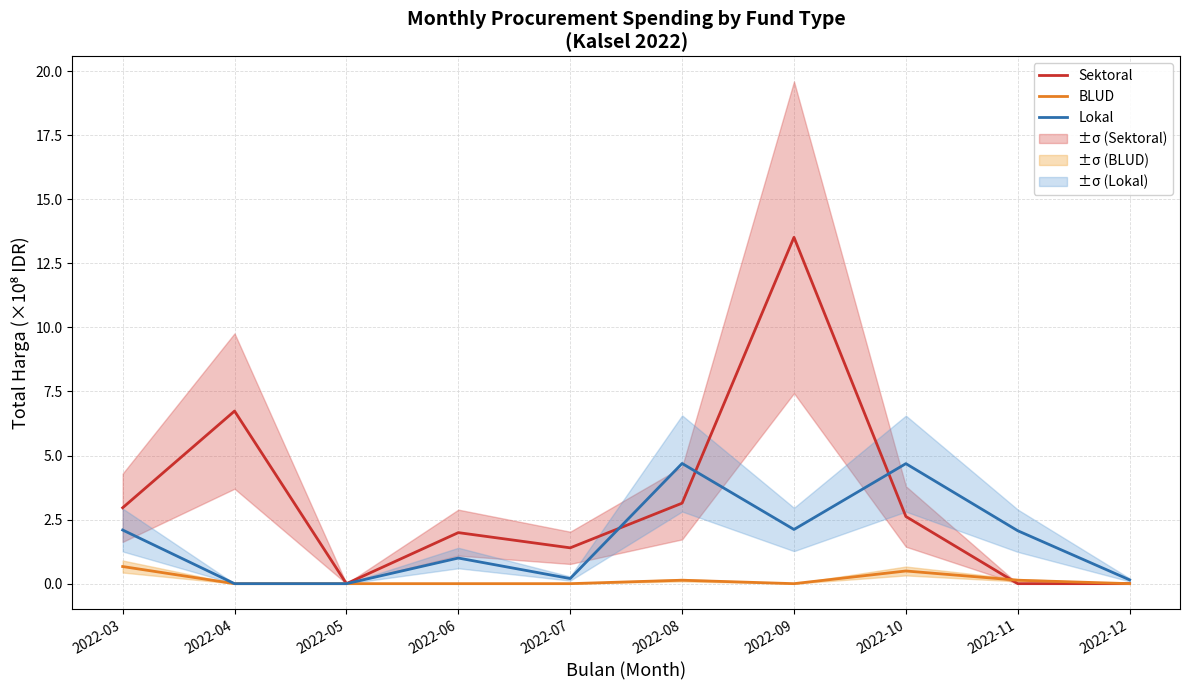

Reading right to left, what are all the values shown in this chart?

Sektoral: 2022-12=0.0	2022-11=0.0	2022-10=2.6	2022-09=13.5	2022-08=3.1	2022-07=1.4	2022-06=2.0	2022-05=0.0	2022-04=6.7	2022-03=3.0
BLUD: 2022-12=0.0	2022-11=0.1	2022-10=0.5	2022-09=0.0	2022-08=0.1	2022-07=0.0	2022-06=0.0	2022-05=0.0	2022-04=0.0	2022-03=0.7
Lokal: 2022-12=0.1	2022-11=2.1	2022-10=4.7	2022-09=2.1	2022-08=4.7	2022-07=0.2	2022-06=1.0	2022-05=0.0	2022-04=0.0	2022-03=2.1